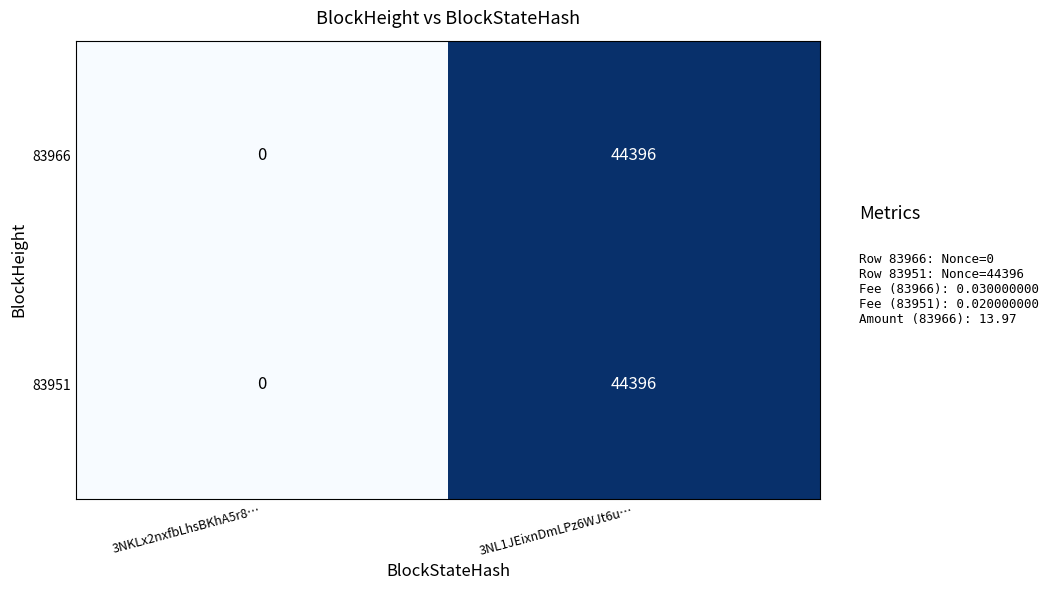

Which category has the highest value in the 83966 series?

3NL1JEixnDmLPz6WJt6u…